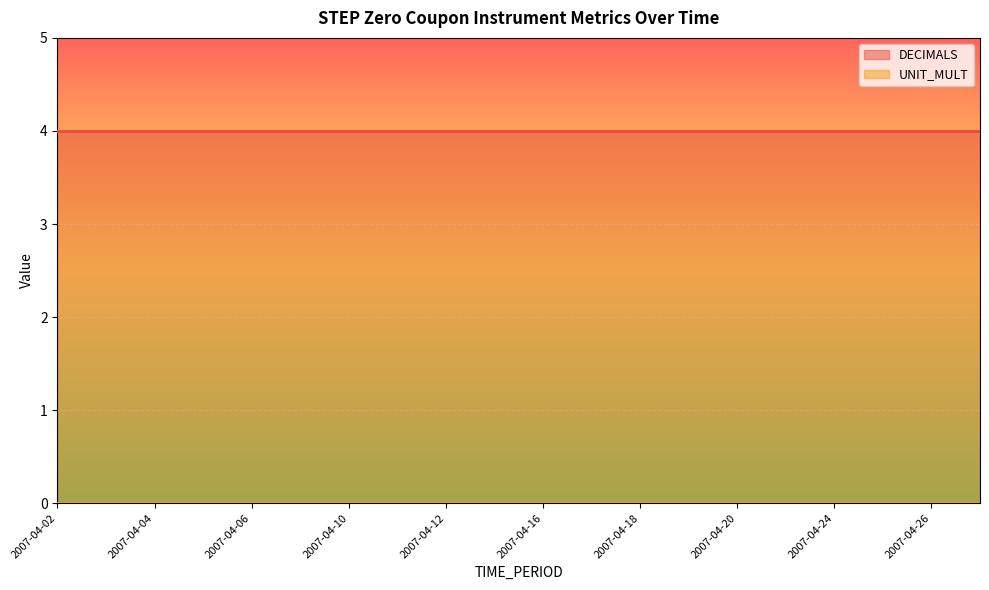

At which category does the chart reach its minimum across all series?

2007-04-02